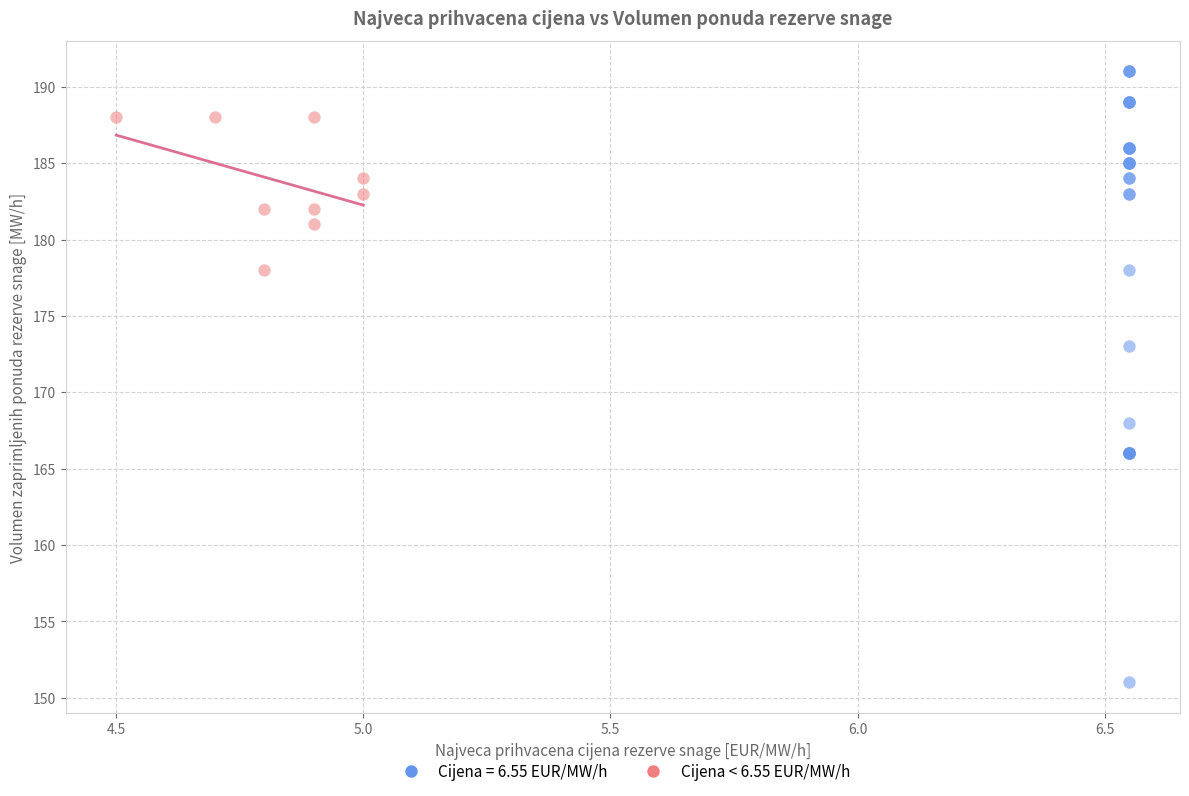

Which series has the largest Y range (max minus min)?

Cijena = 6.55 EUR/MW/h